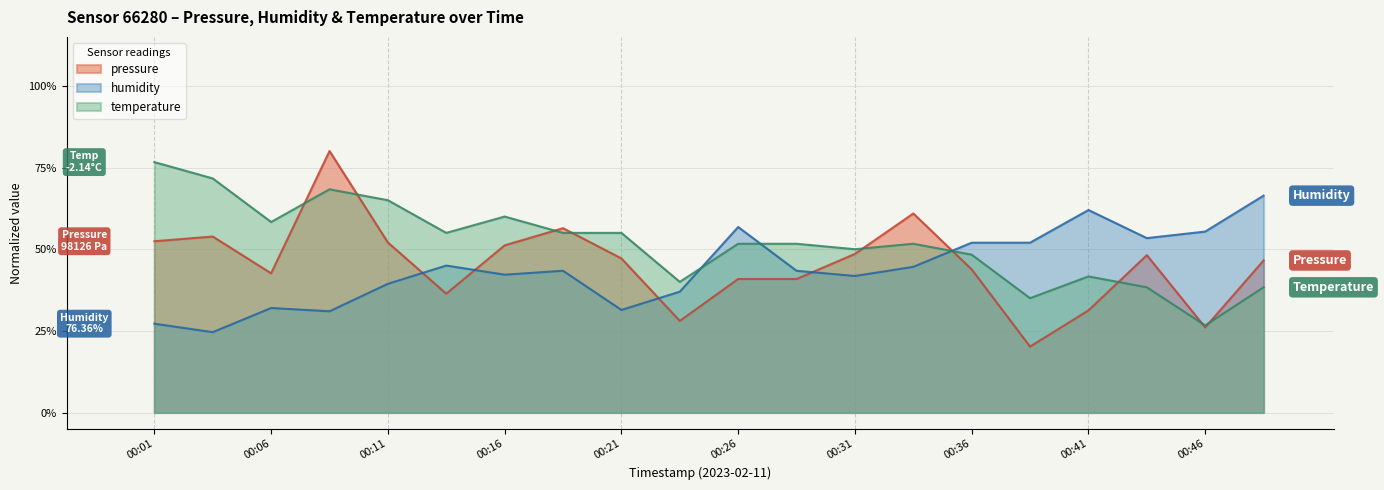

What are all the series names shown in the legend?

pressure, humidity, temperature